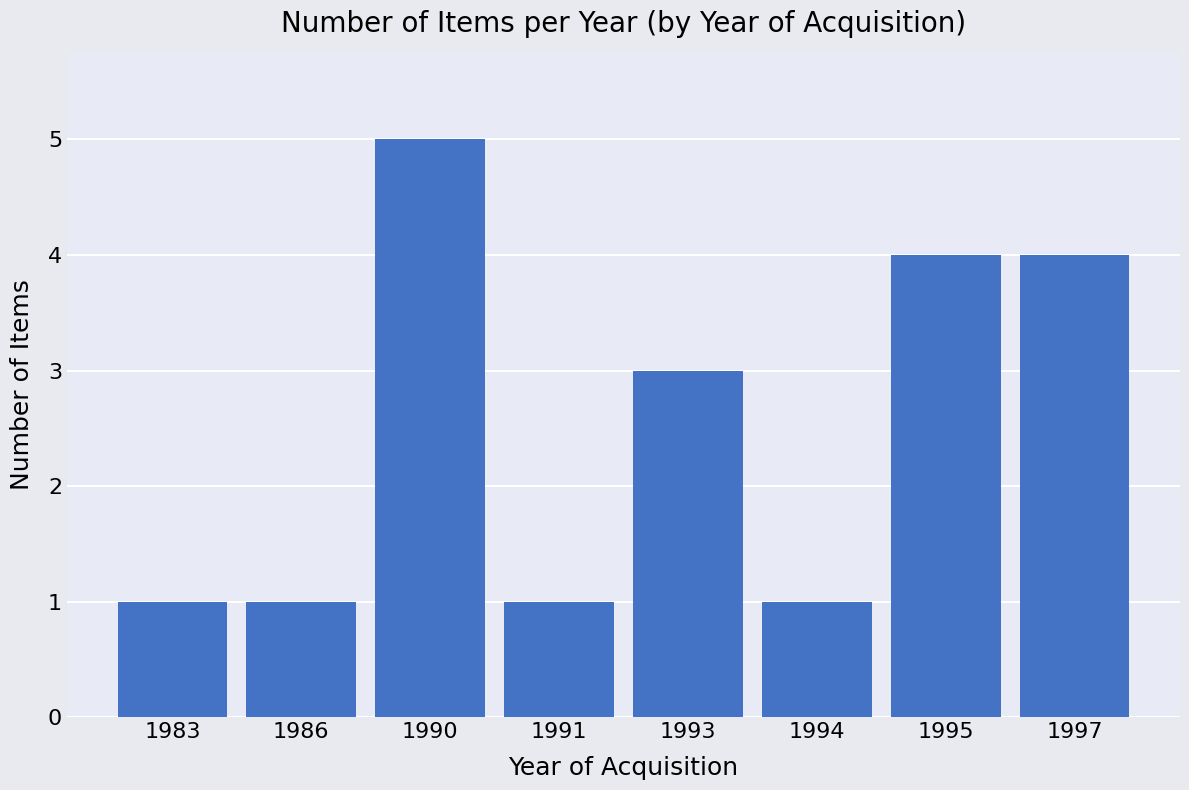

Reading left to right, what are all the values shown in this chart?

1	1	5	1	3	1	4	4